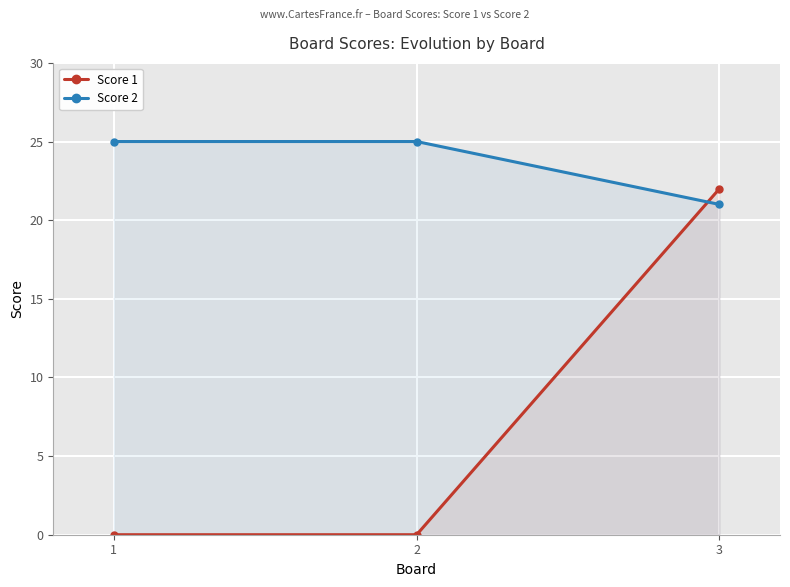

List the series in order of their overall mean, lowest first.

Score 1, Score 2